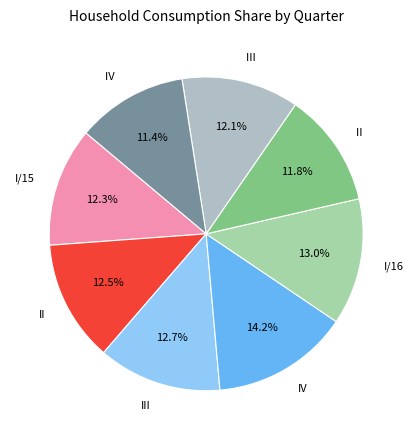

To the nearest percent, what is the average slice percentage?

12%